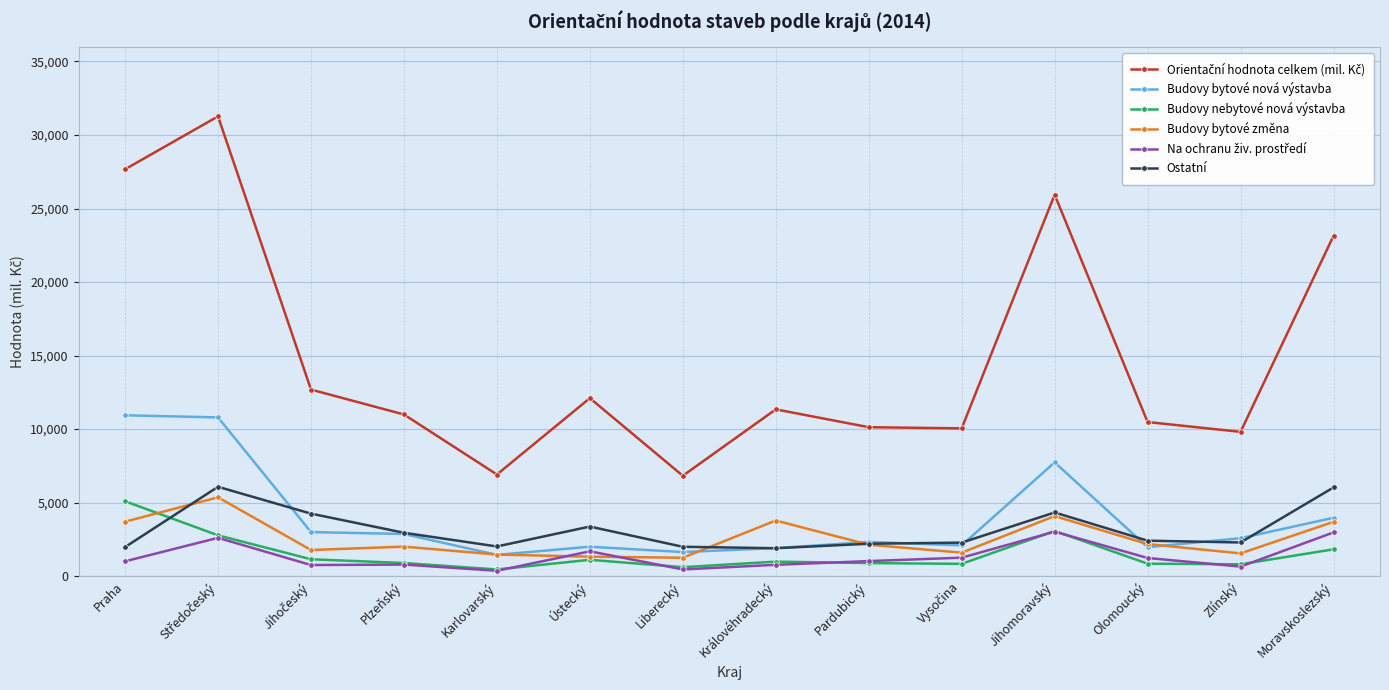

At which label does Budovy bytové změna first exceed 2140?

Praha